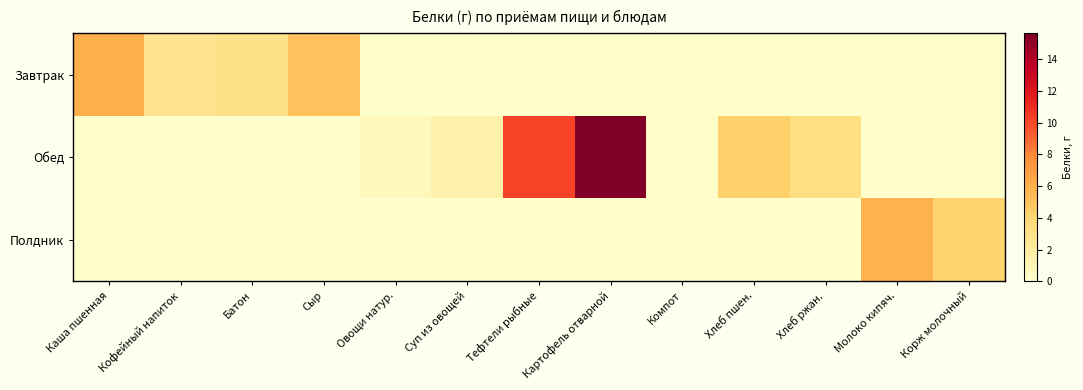

At Хлеб ржан., list the series in order from largest to smallest.

Обед, Завтрак, Полдник